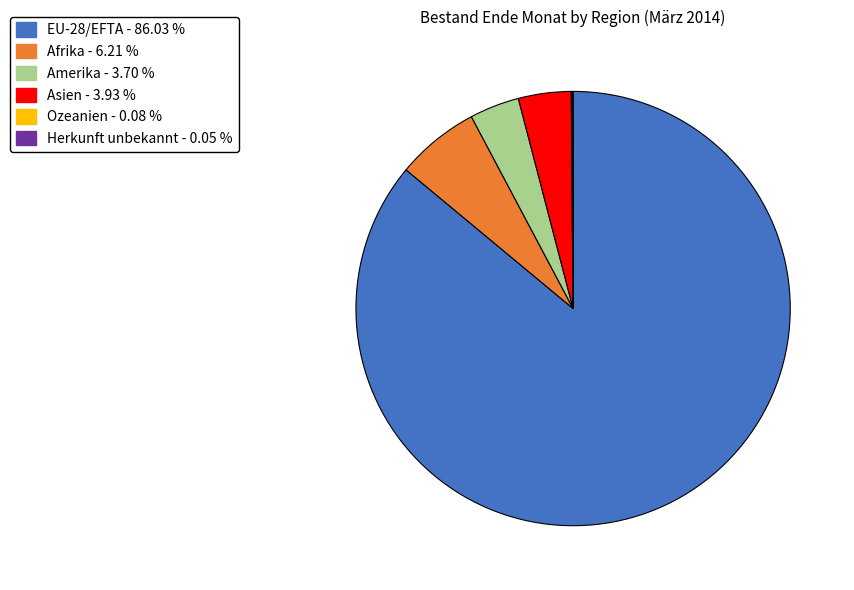

Does any single category account for the majority?

Yes